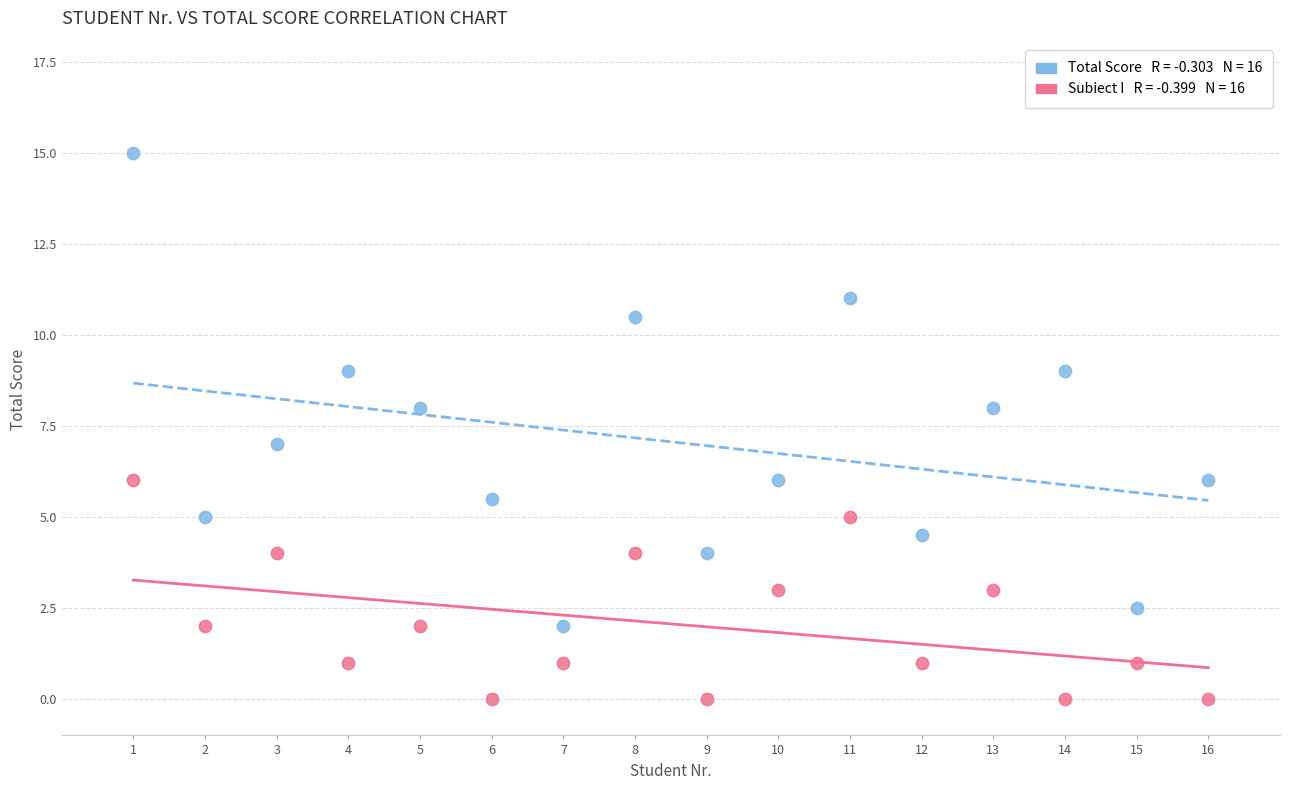

Across all data points, what is the range of X values (max minus min)?

15.0